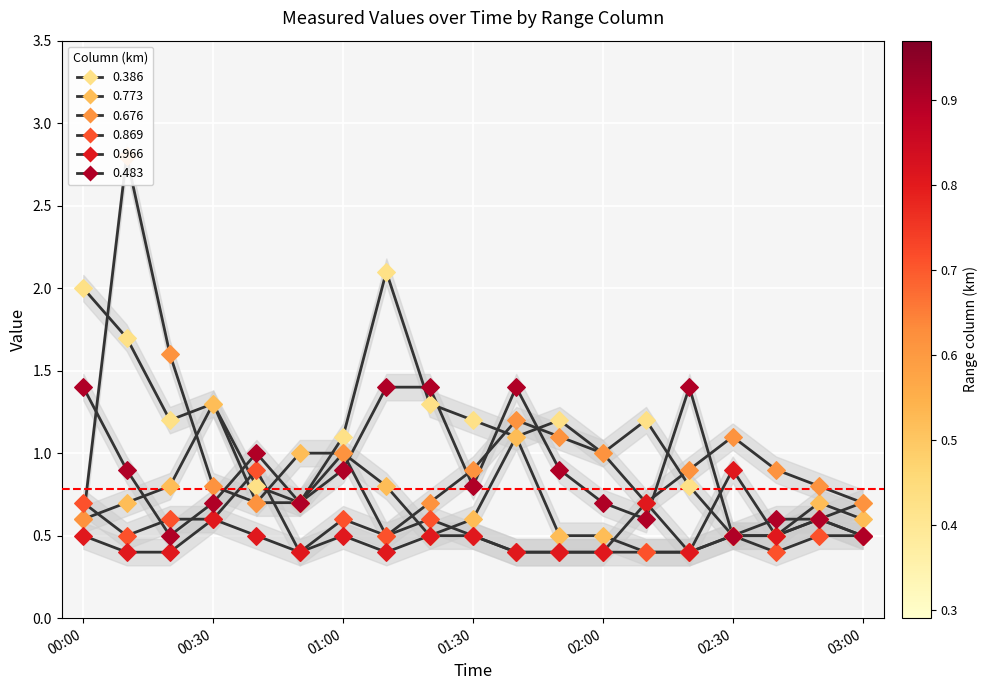

Is the value of 0.676 at 00:30 greater than the value of 0.386 at 01:00?

No